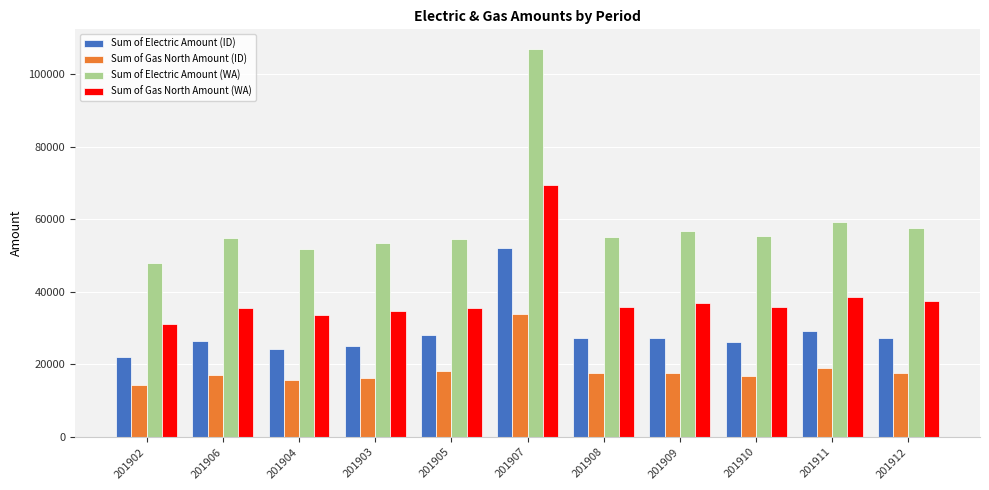

List the series in order of their overall mean, lowest first.

Sum of Gas North Amount (ID), Sum of Electric Amount (ID), Sum of Gas North Amount (WA), Sum of Electric Amount (WA)